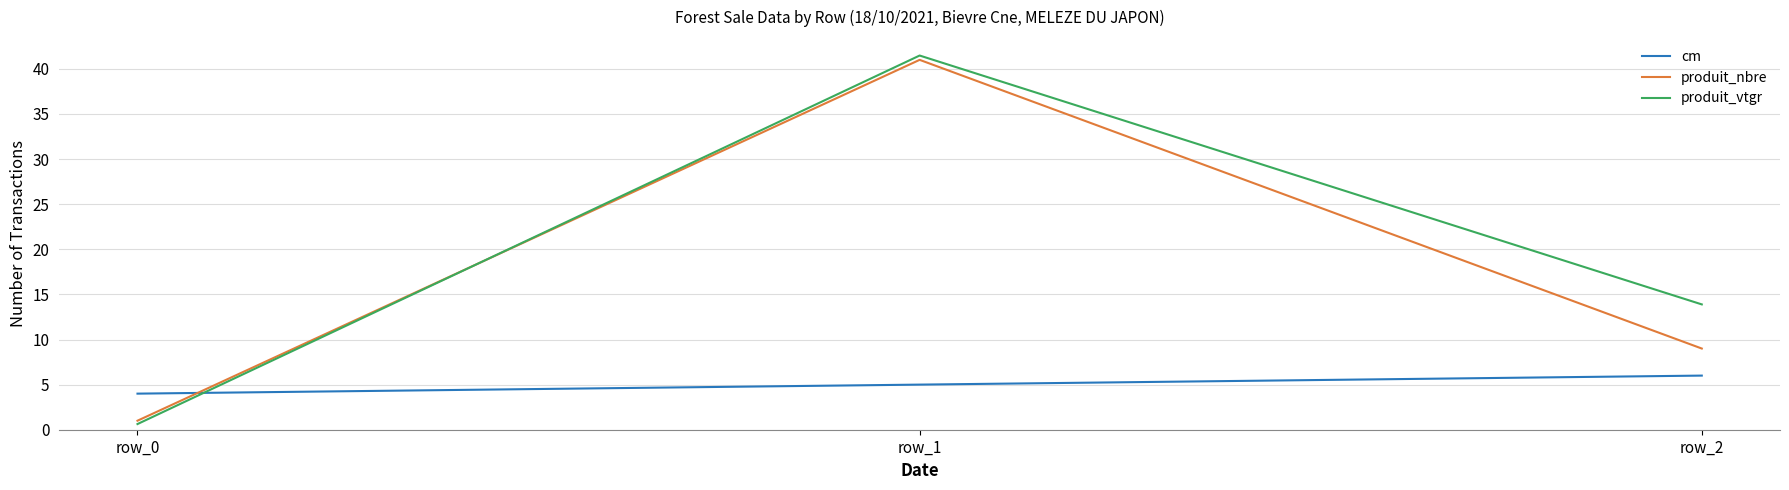

What is the approximate value of cm at row_0?

4.0